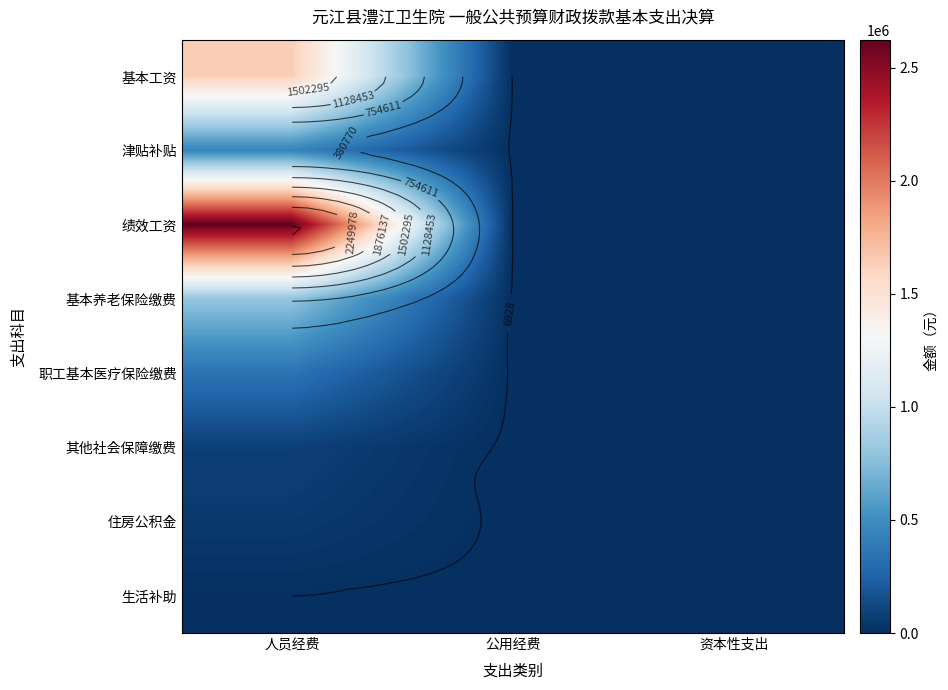

True or false: 绩效工资 has a value of 652431.1 at 人员经费.

False